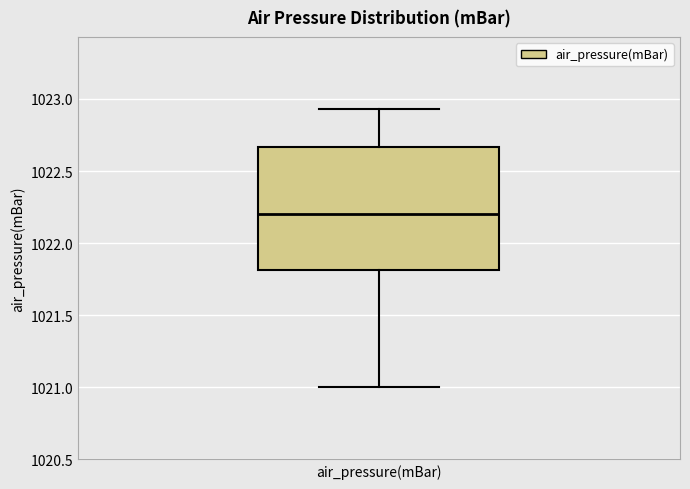

Read this box plot against the y-axis: the position of the median line, the range covered by the box, and the ends of both whiskers. The values are not printed on the chart, so give them approximately, as read against the axis.

median 1022.20, box 1021.80 to 1022.65, whiskers 1021.00 to 1022.95